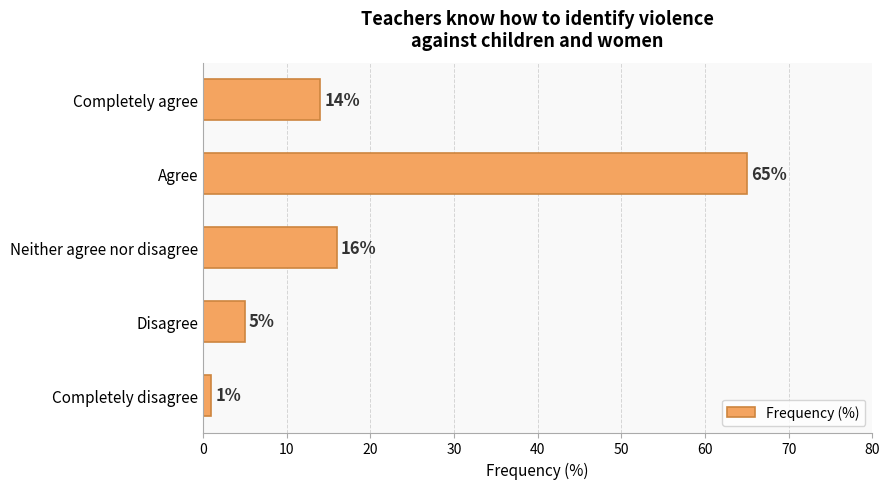

What is the sum of all values?

101